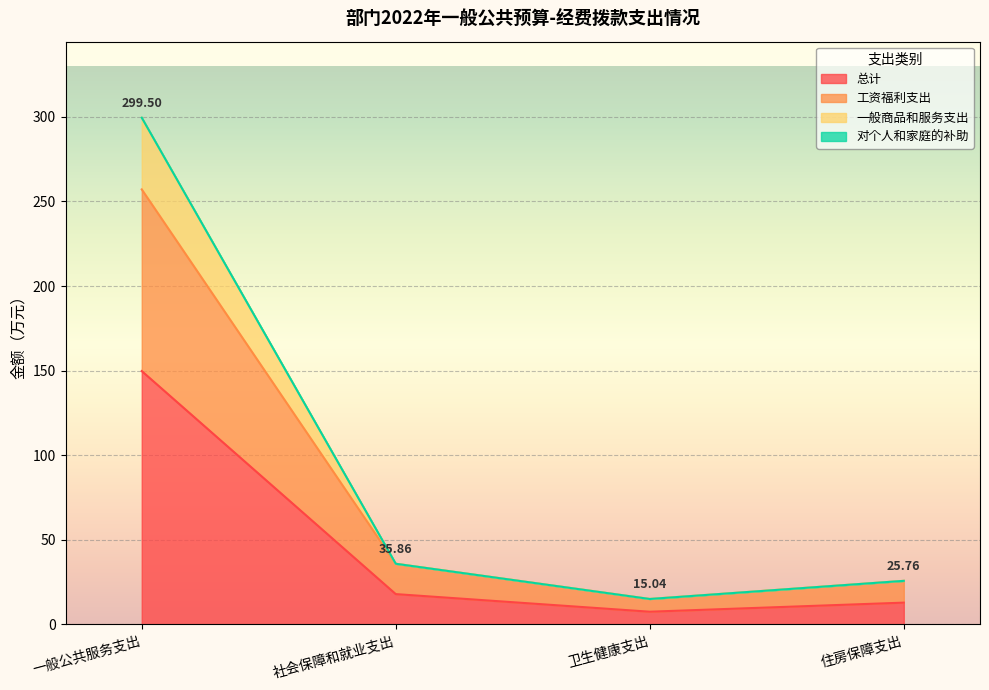

At how many categories does at least one series exceed 35?

2